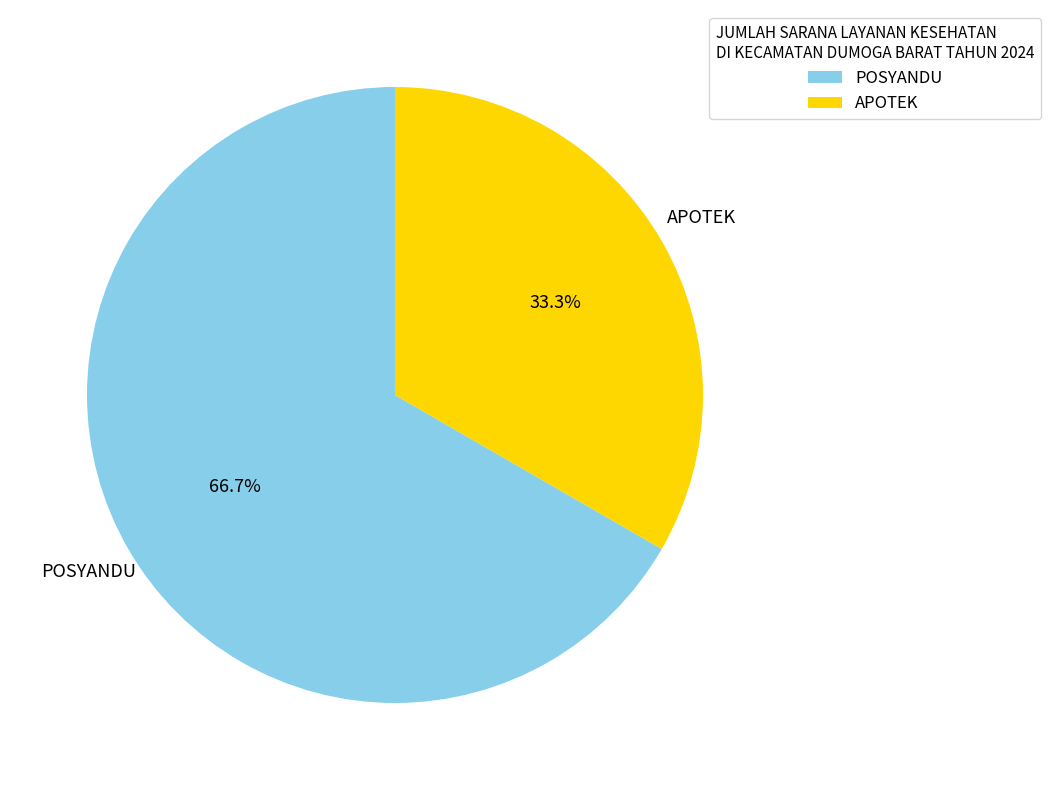

To the nearest percent, what is the difference between the largest and smallest slice percentages?

33%